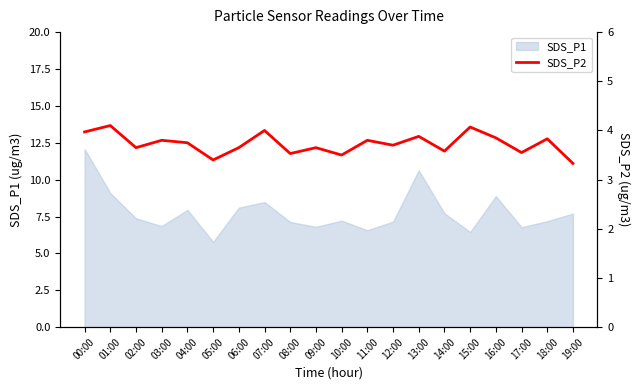

At which label is the value closest to 3?

19:00